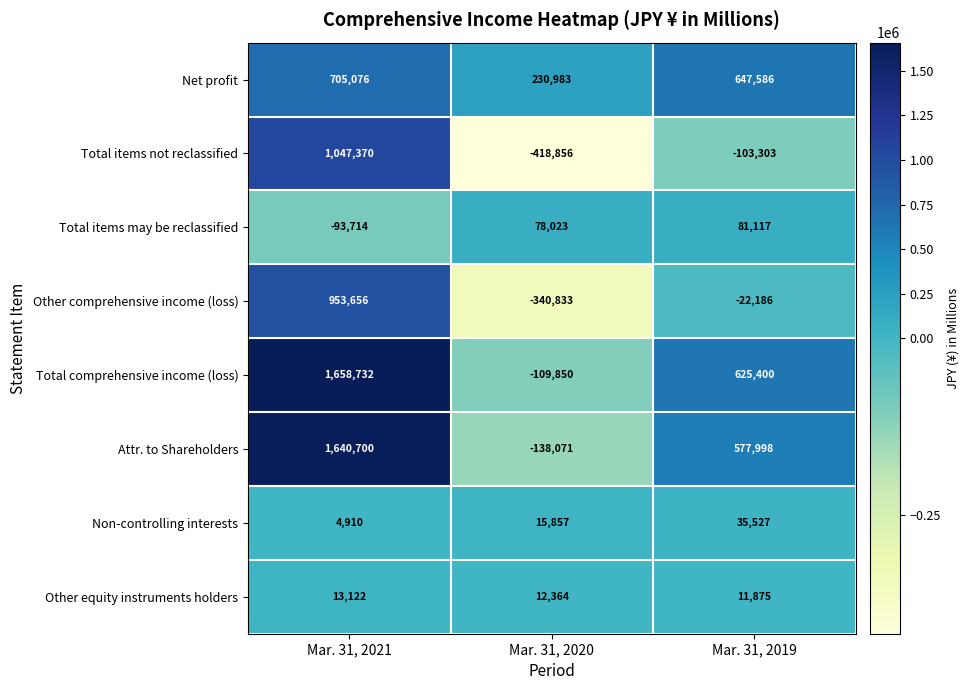

What is the total value across all series at Mar. 31, 2021?

5929852